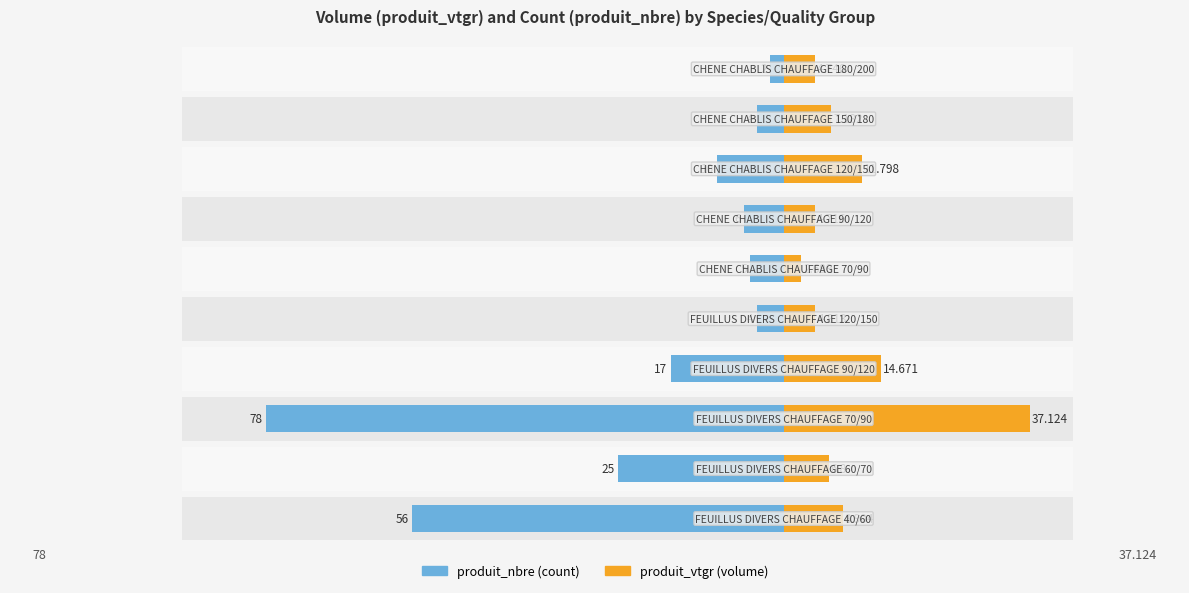

List the series in order of their peak value, lowest first.

produit_vtgr, produit_nbre